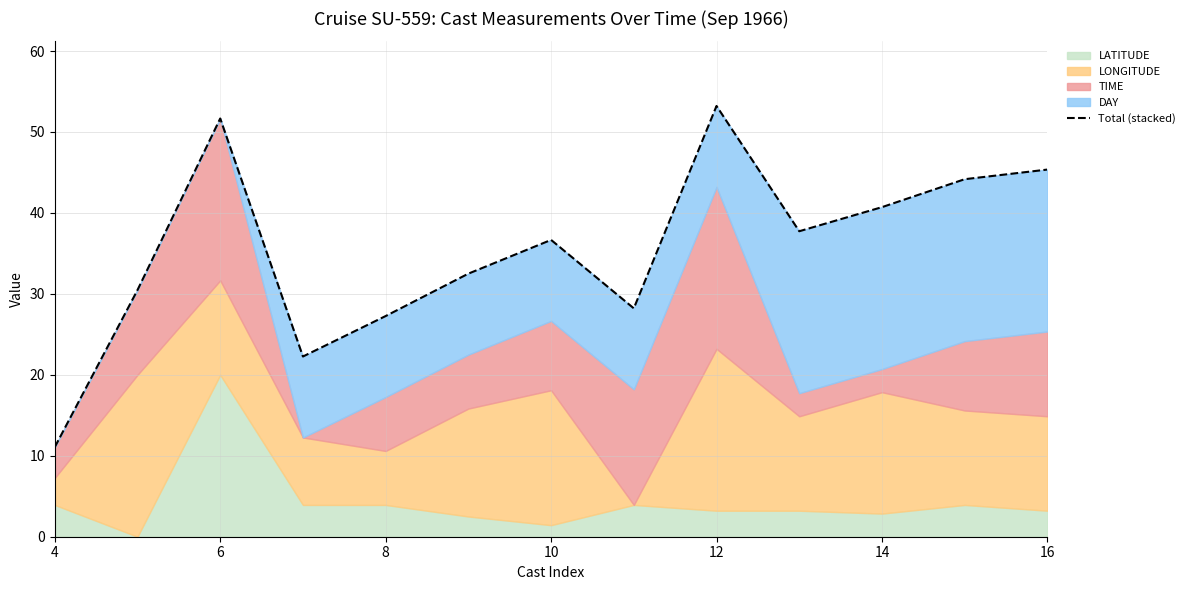

How many lines are shown in the chart?

1